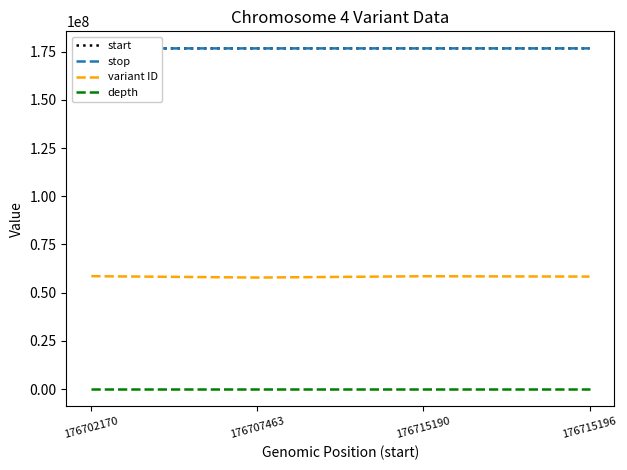

Reading left to right, transcribe all the data shown in this chart.

start: 176702170=176702170	176707463=176707463	176715190=176715190	176715196=176715196
stop: 176702170=176702172	176707463=176707467	176715190=176715198	176715196=176715198
variant ID: 176702170=58568168	176707463=57855377	176715190=58529404	176715196=58357711
depth: 176702170=6	176707463=9	176715190=8	176715196=8